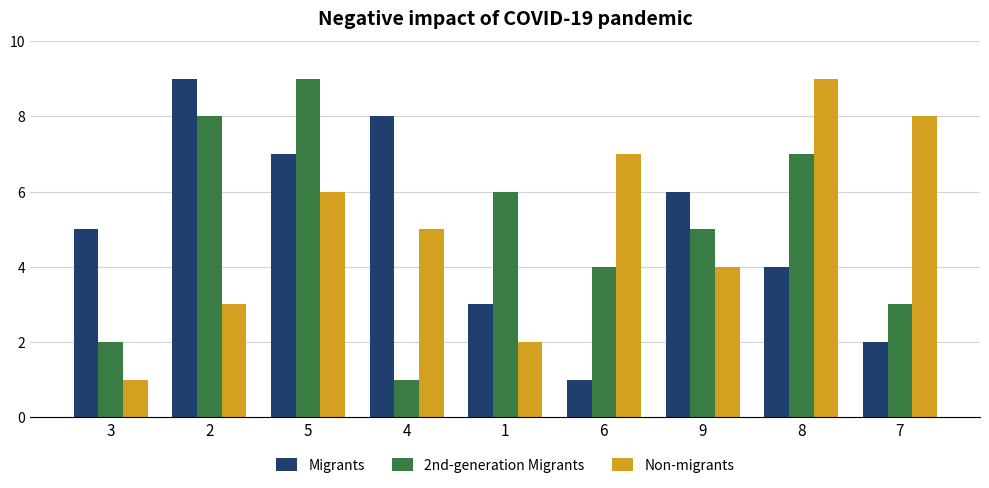

Rank the categories by 2nd-generation Migrants value from lowest to highest.

4, 3, 7, 6, 9, 1, 8, 2, 5